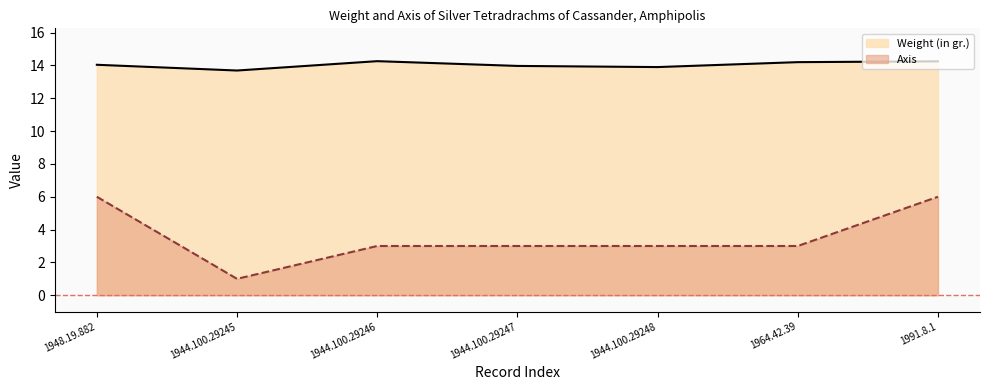

Count the Axis values in the range 3 to 6.

6